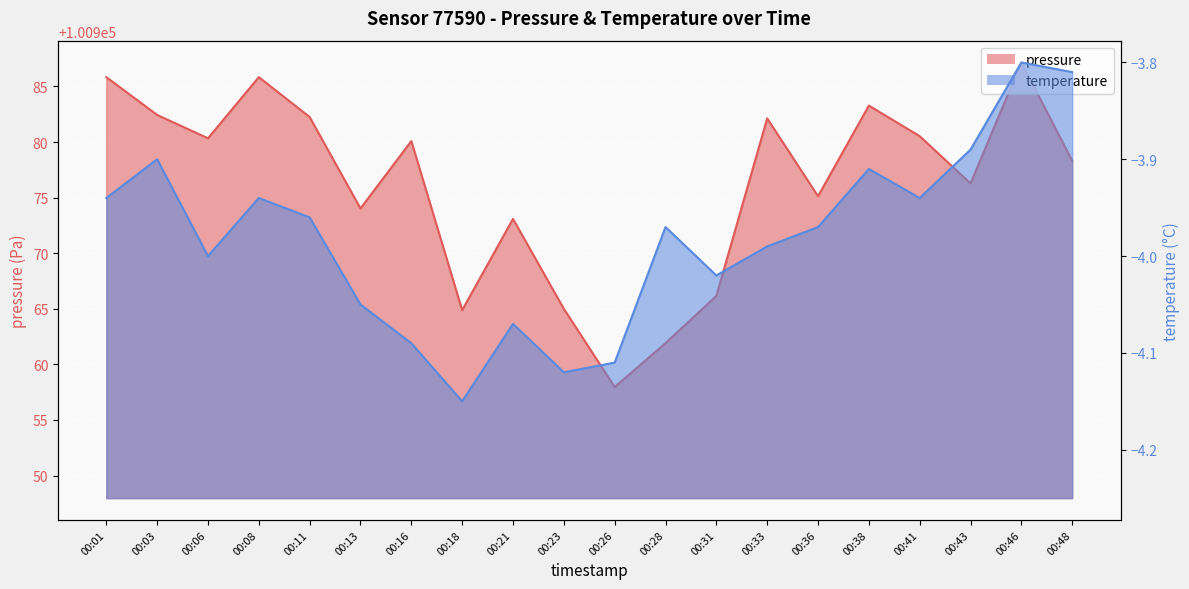

True or false: temperature and pressure cross at least once.

False